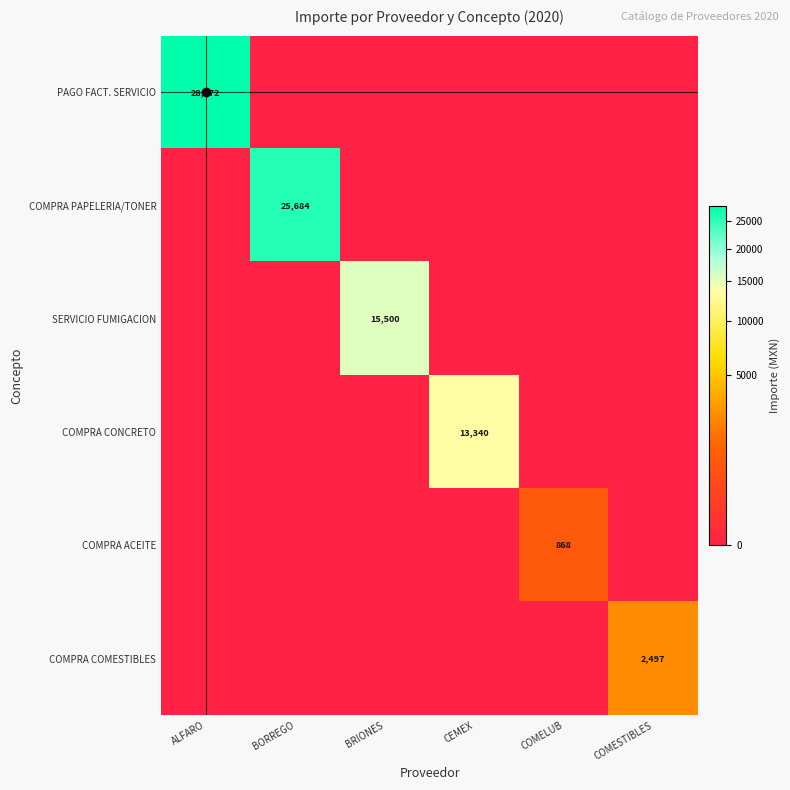

How many distinct data groups are displayed?

6